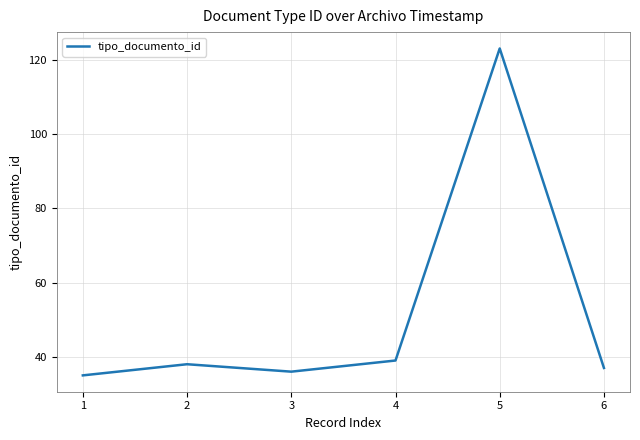

What value does the data have at 4?

39